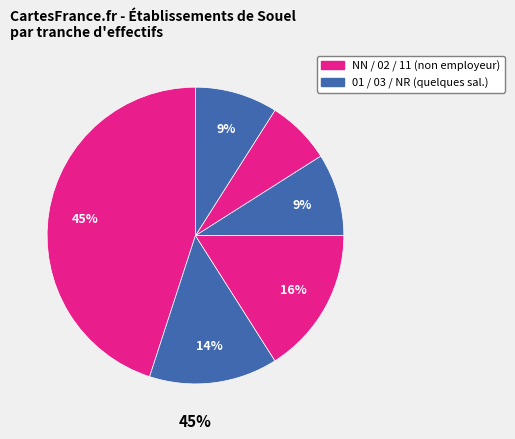

To the nearest percent, what percentage of the pie is 01?

14%